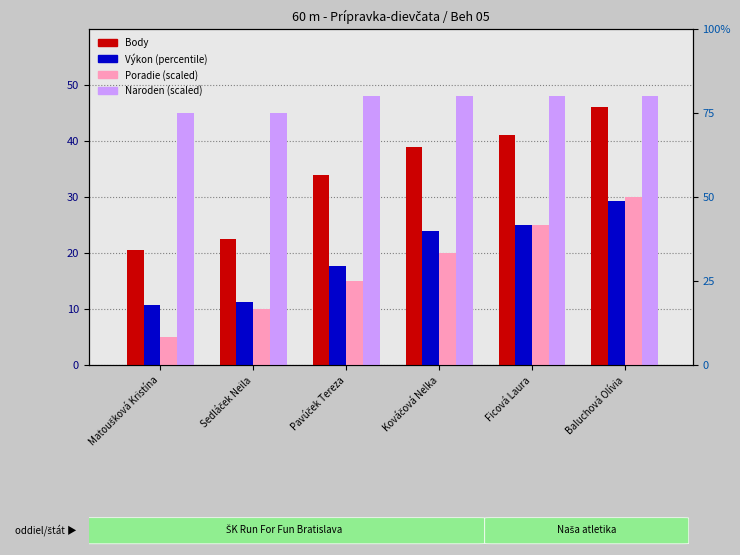

What is the difference between the highest and lowest values at Ficová Laura?

23.0